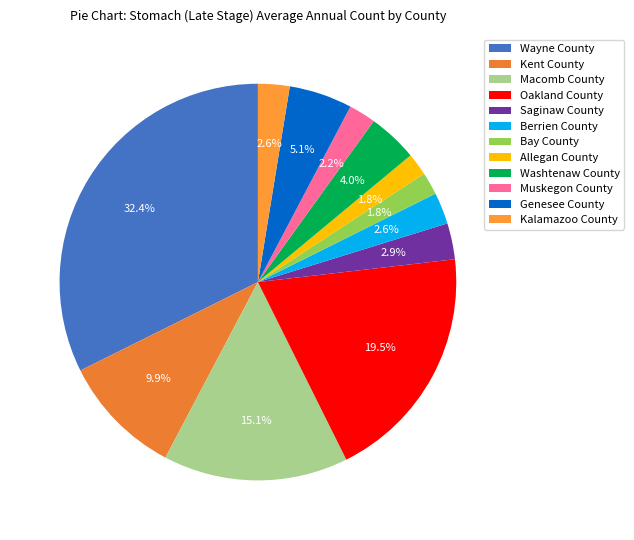

How many slices are in this pie chart?

12